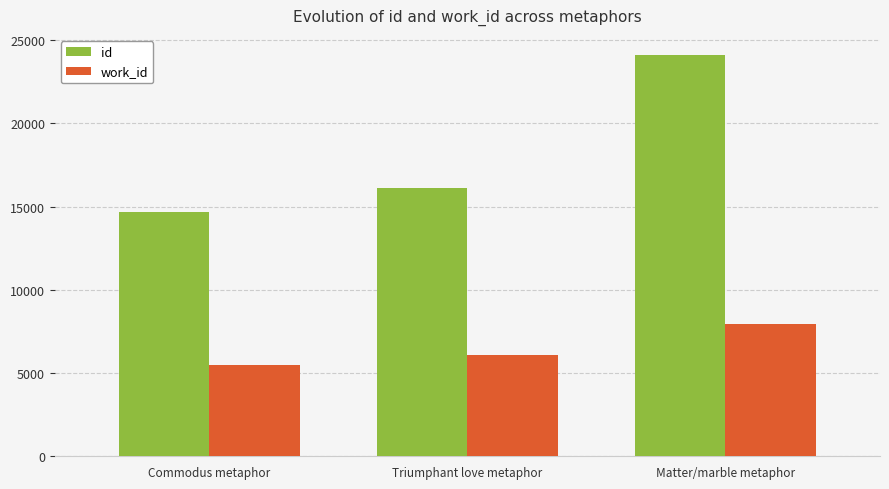

What is the approximate value of work_id at Triumphant love metaphor?

6101